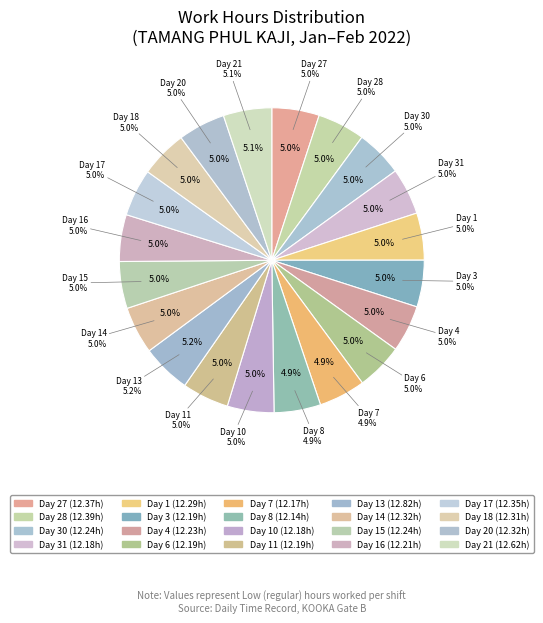

Does 20 account for over 50% of the chart?

No